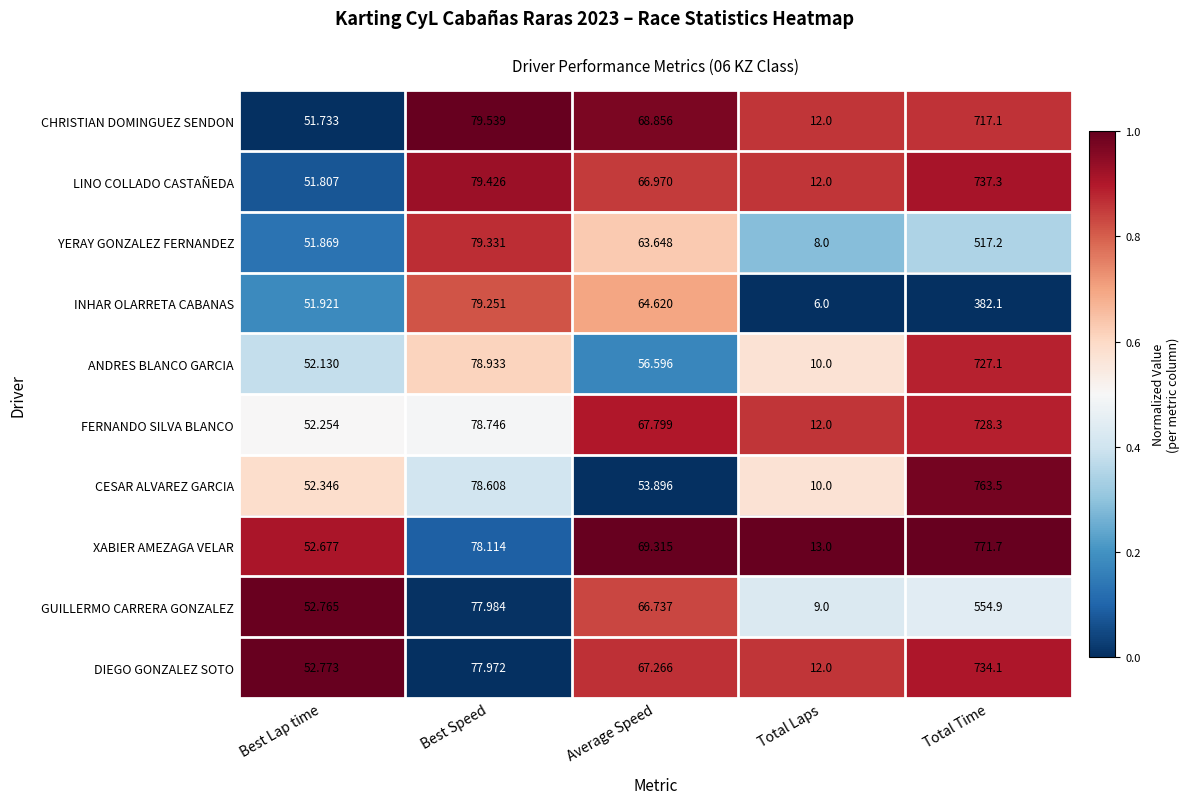

At which label does LINO COLLADO CASTAÑEDA first exceed 66?

Best Speed